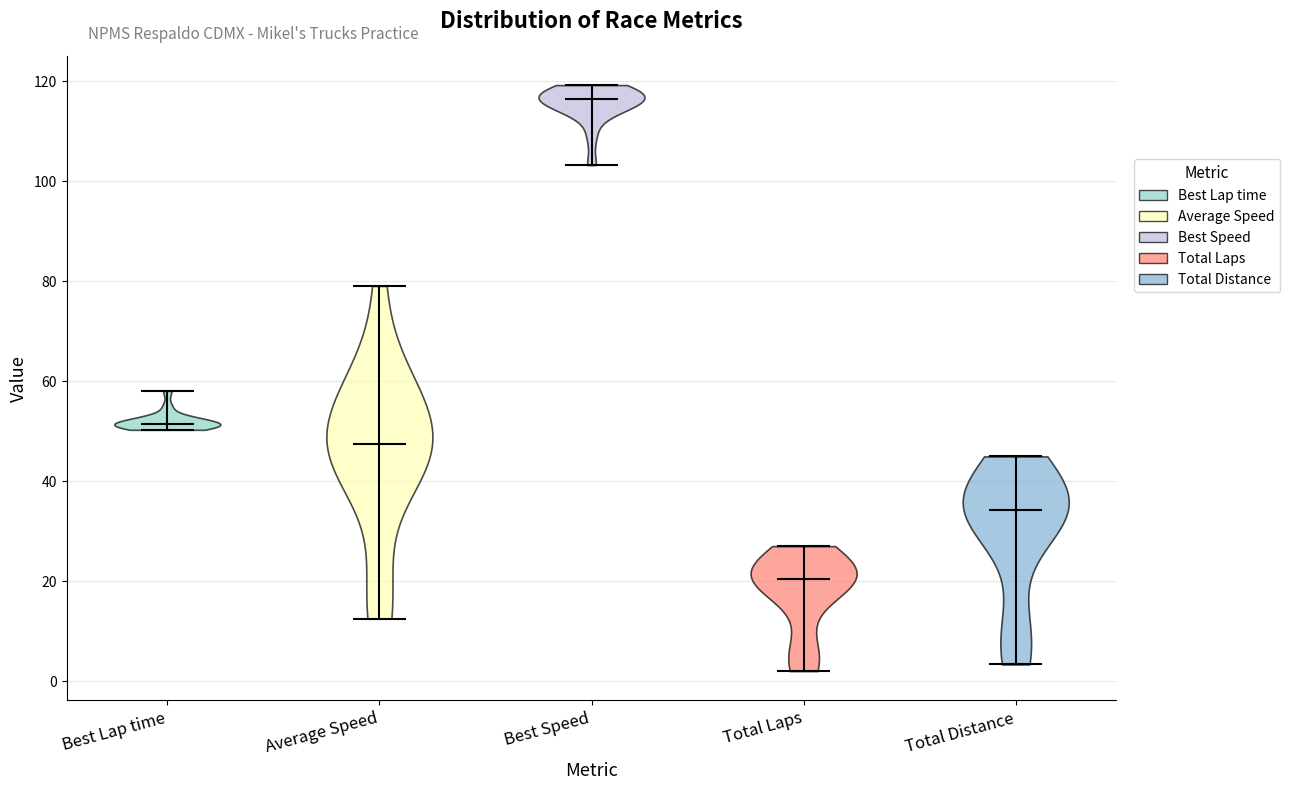

What is the lowest point the violin for Best Lap time reaches on the y-axis? The values are not printed on the chart, so give them approximately, as read against the axis.

50